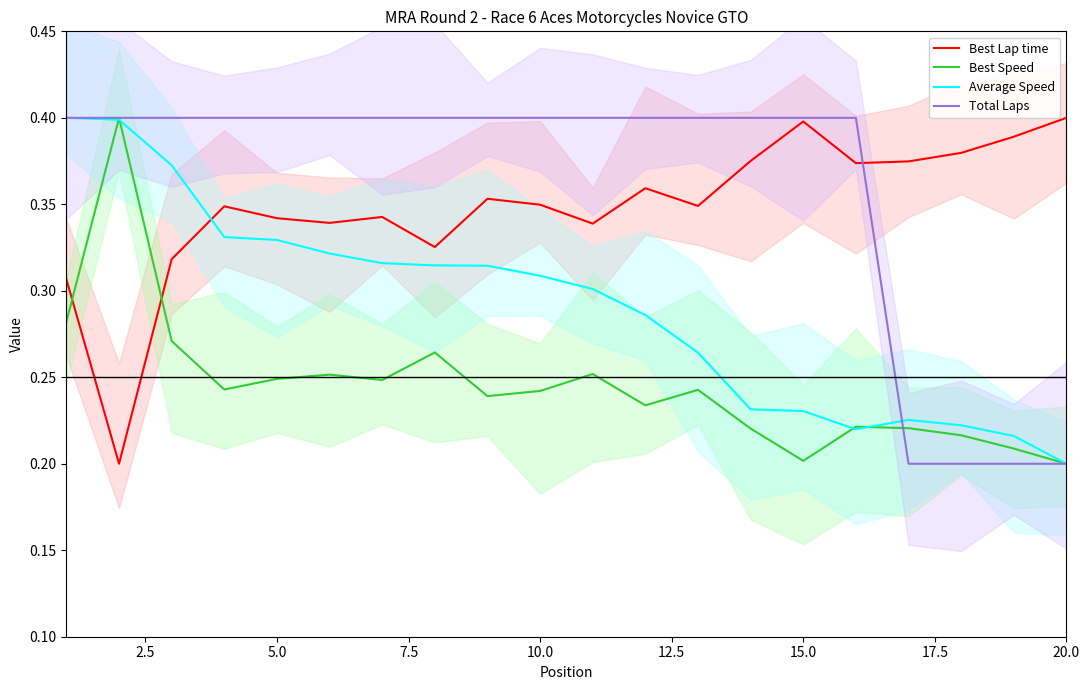

Which category has the lowest value in the Average Speed series?

20.0